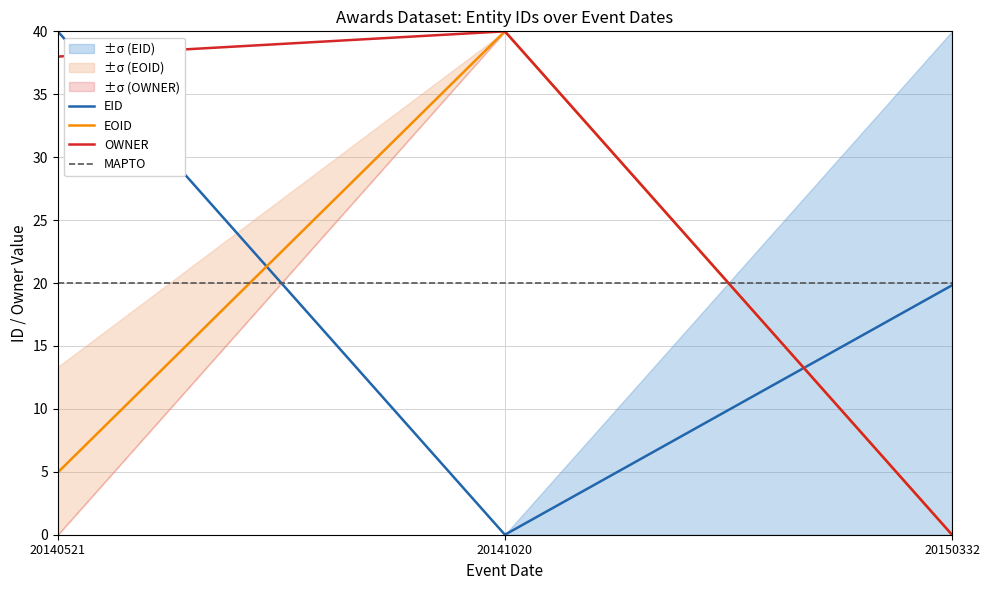

How many EID values are between 0 and 40?

3